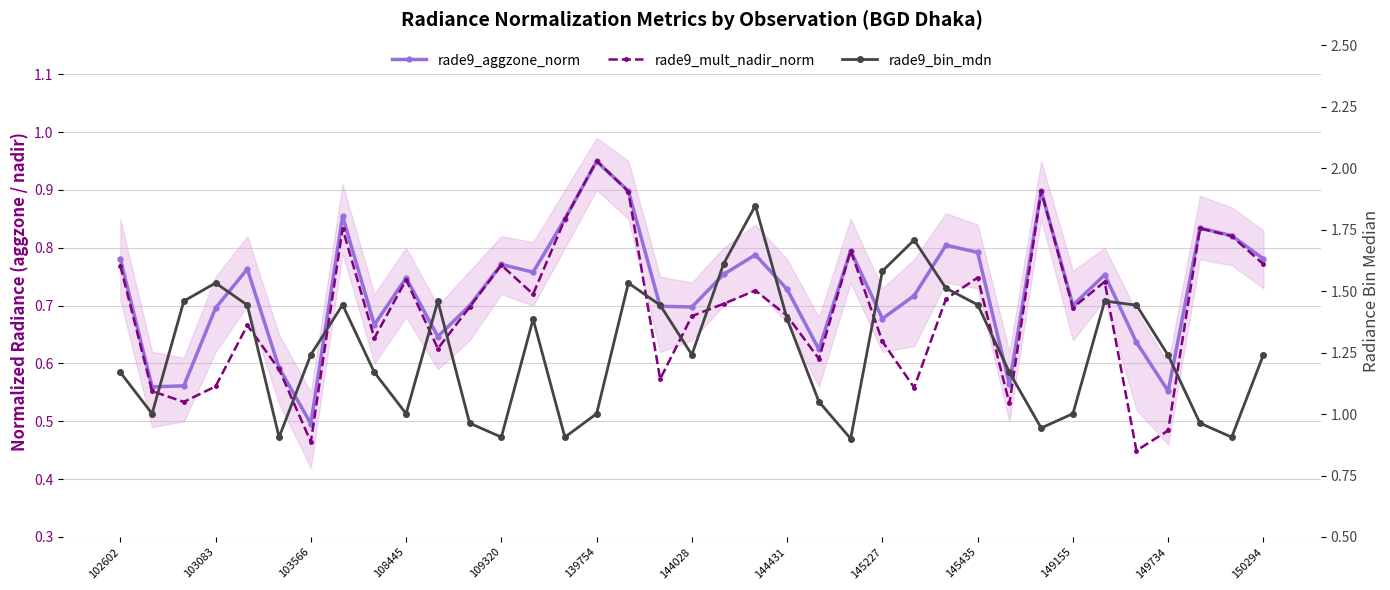

How many interior local valleys does the rade9_bin_mdn series have?

9